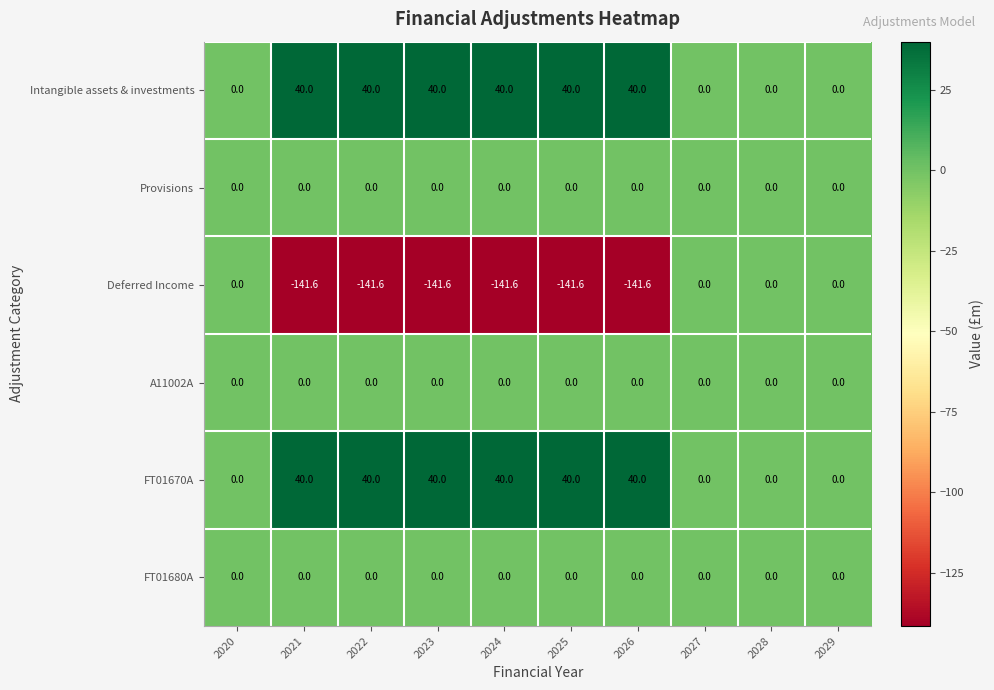

What is the sum of the Intangible assets & investments values at 2026 and 2020?

40.0